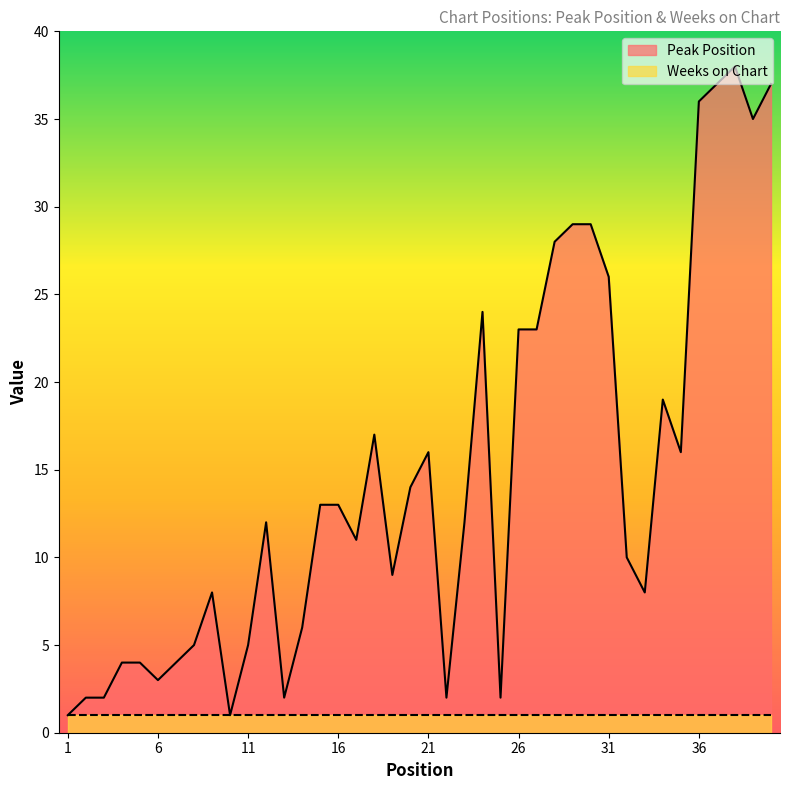

At which category does the data reach its first local peak?

9